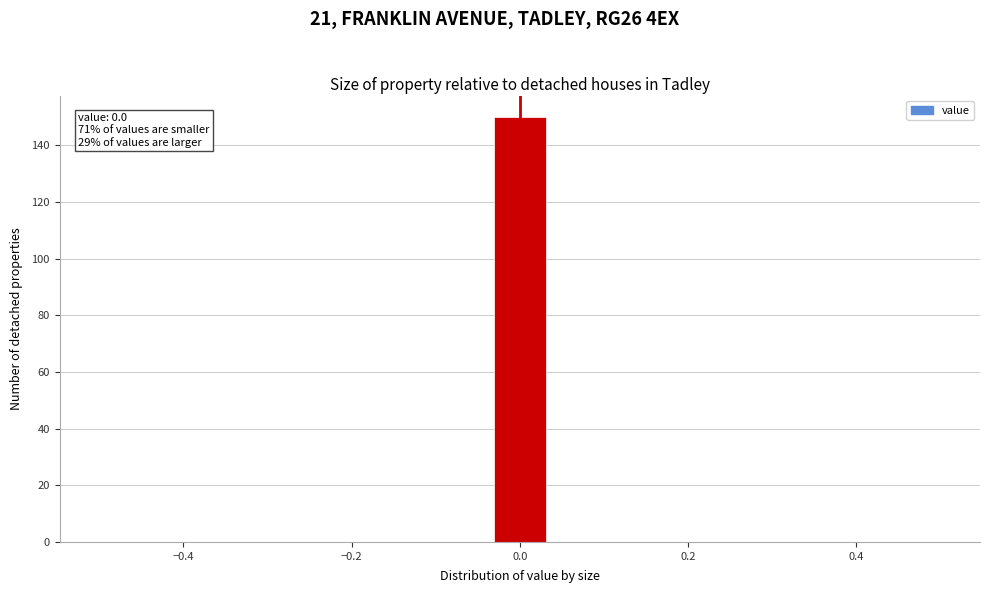

Read against the x-axis, roughly where is the centre of the tallest bar?

0.00